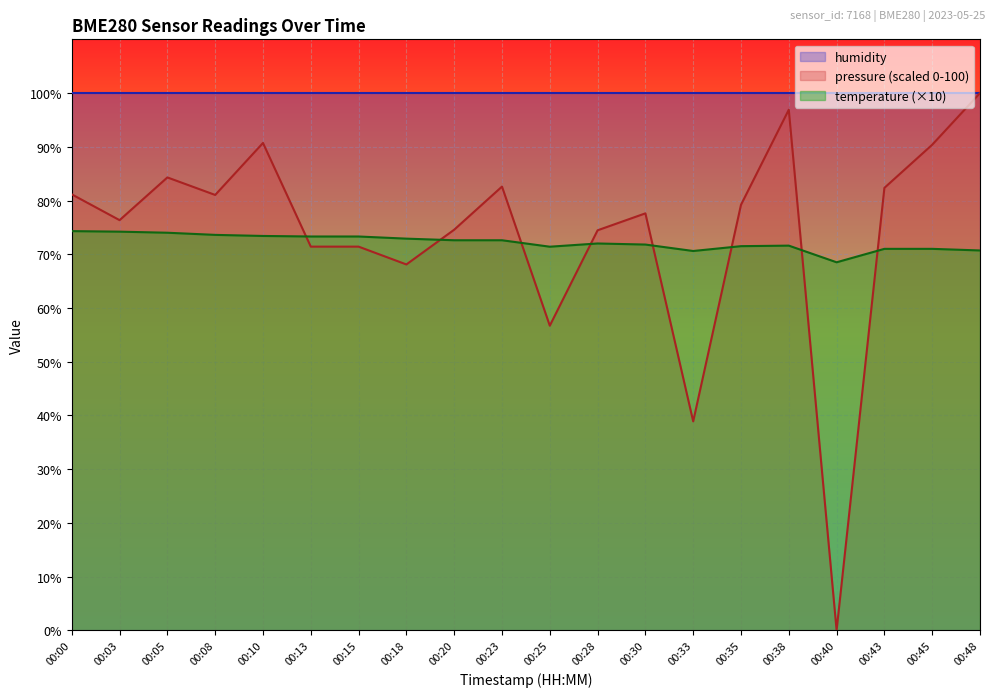

True or false: pressure_kPa has more than 2 interior local peaks.

True